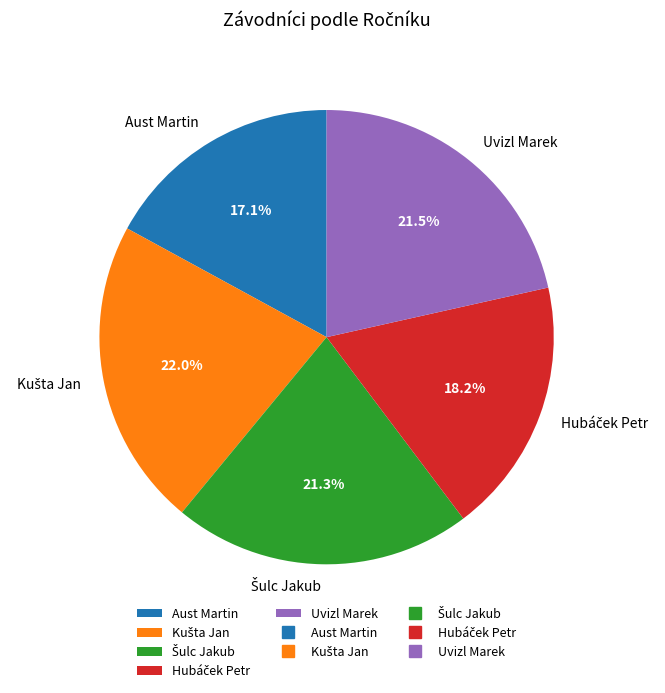

What is the smallest slice in the pie chart?

Aust Martin